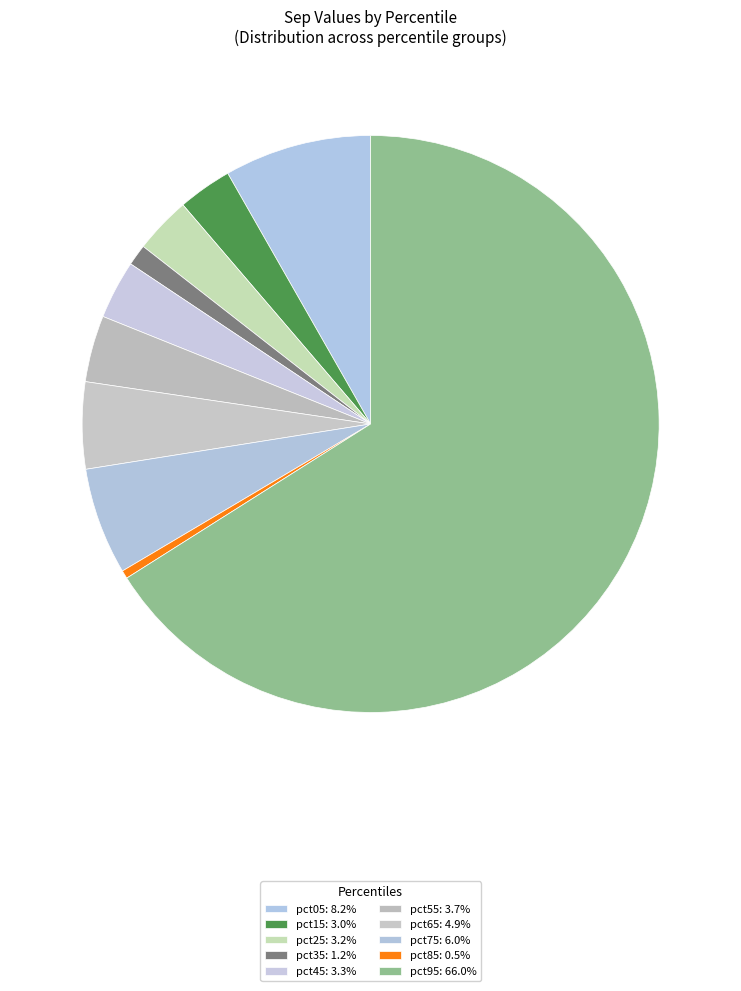

What percentage is the pct25 slice, to the nearest percent?

3%